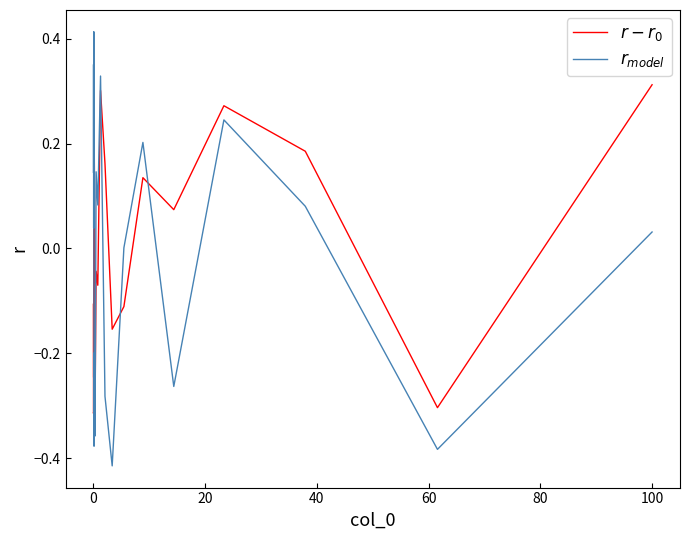

Reading left to right, what are all the values shown in this chart?

$r - r_0$: -0.3	-0.3	-0.1	-0.2	0.1	0.2	0.1	-0.3	-0.0	-0.1	0.3	0.2	-0.2	-0.1	0.1	0.1	0.3	0.2	-0.3	0.3
$r_{model}$: 0.1	0.2	0.4	0.0	0.4	-0.4	-0.2	-0.4	0.1	0.1	0.3	-0.3	-0.4	0.0	0.2	-0.3	0.2	0.1	-0.4	0.0